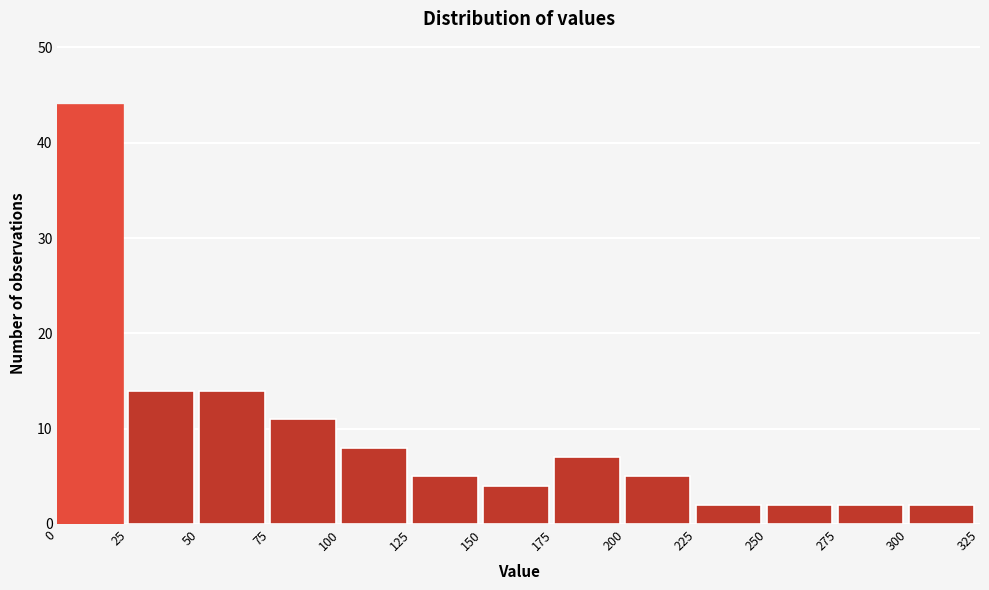

Reading left to right, transcribe this chart: for each bar, give the range it covers on the x-axis and its height. The values are not printed on the chart, so give them approximately, as read against the axis.

0 to 25: 44
25 to 50: 14
50 to 75: 14
75 to 100: 11
100 to 125: 8
125 to 150: 5
150 to 175: 4
175 to 200: 7
200 to 225: 5
225 to 250: 2
250 to 275: 2
275 to 300: 2
300 to 325: 2